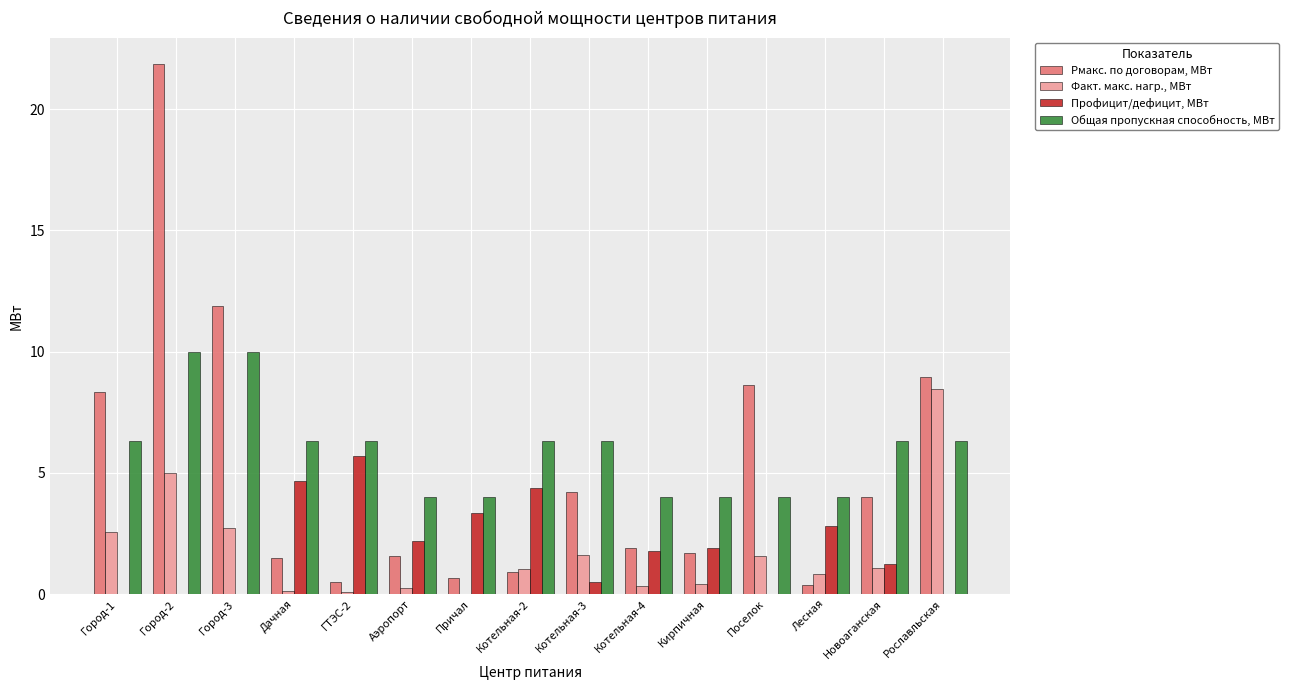

The Профицит/дефицит, МВт series shows 1.8 at Котельная-4. True or false?

True